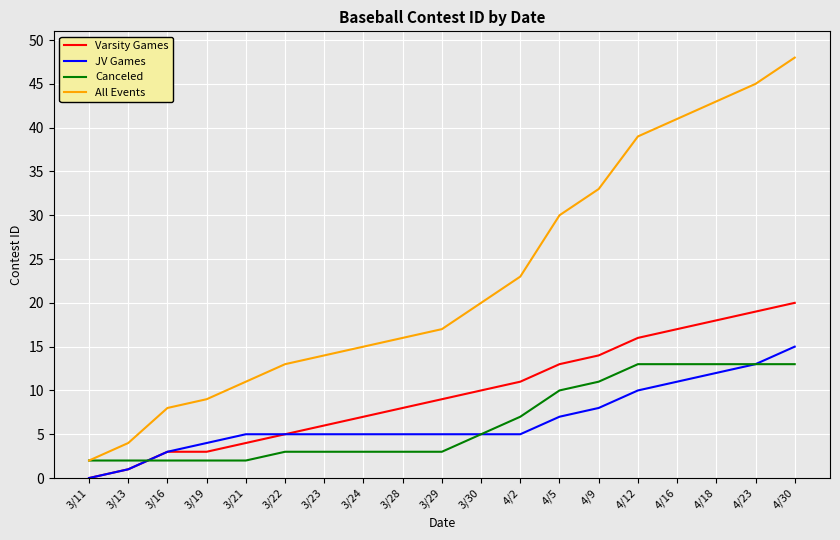

Reading left to right, list all the values displayed in this chart.

Varsity Games: 0	1	3	3	4	5	6	7	8	9	10	11	13	14	16	17	18	19	20
JV Games: 0	1	3	4	5	5	5	5	5	5	5	5	7	8	10	11	12	13	15
Canceled: 2	2	2	2	2	3	3	3	3	3	5	7	10	11	13	13	13	13	13
All Events: 2	4	8	9	11	13	14	15	16	17	20	23	30	33	39	41	43	45	48